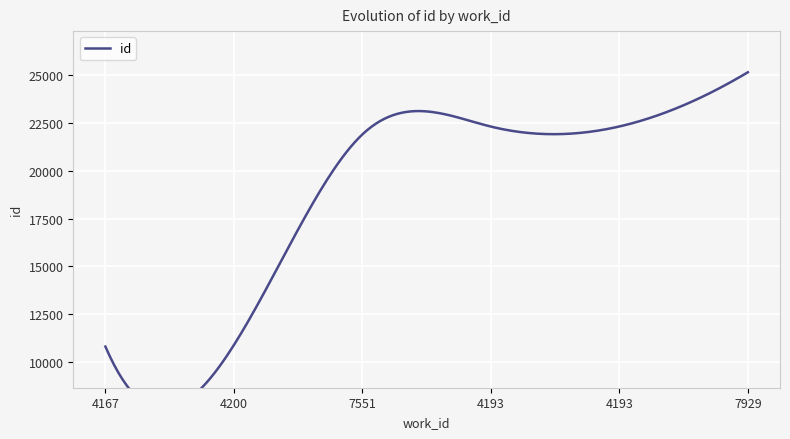

Rank the categories by value from lowest to highest.

4167, 4200, 7551, 4193, 4193, 7929